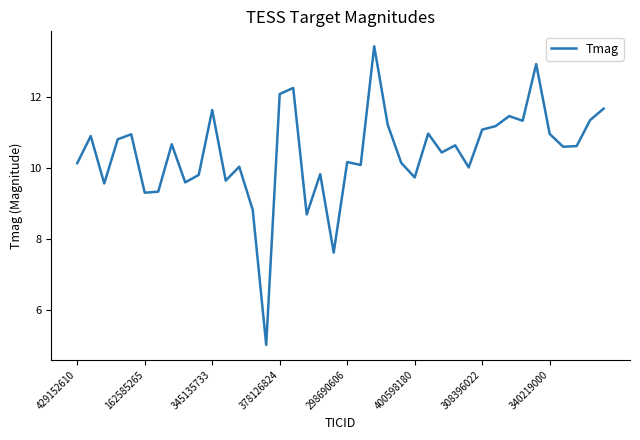

What is the difference between the maximum and minimum values?

8.4